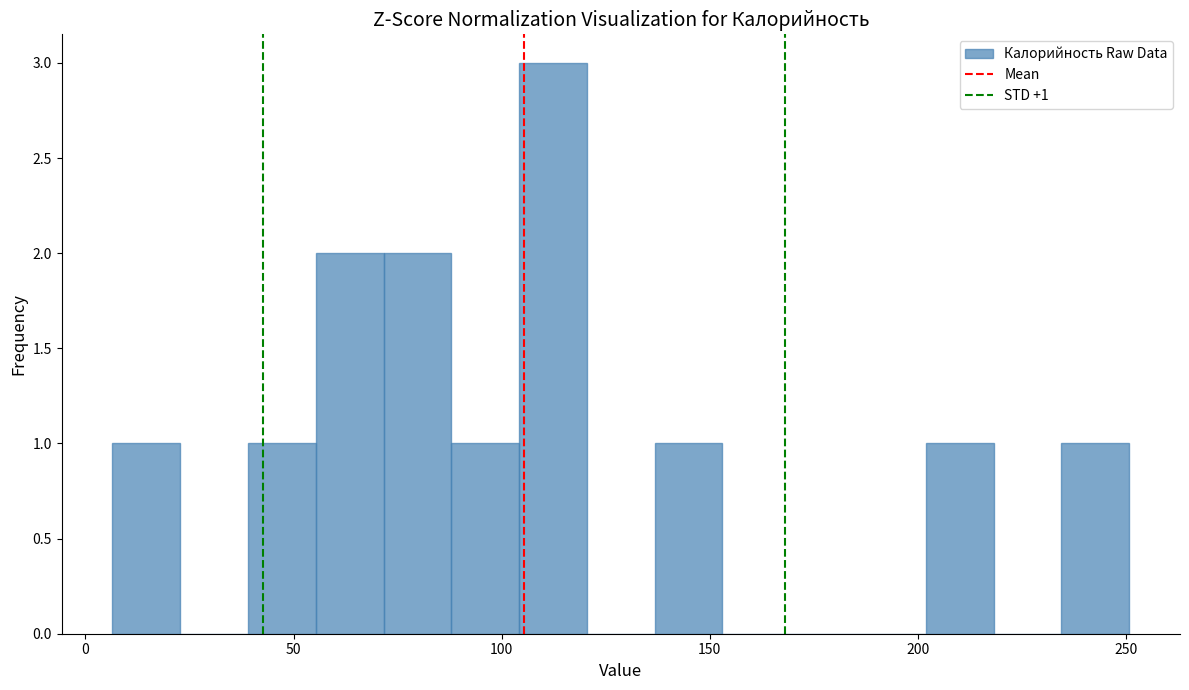

Read against the x-axis, roughly where is the centre of the tallest bar?

110